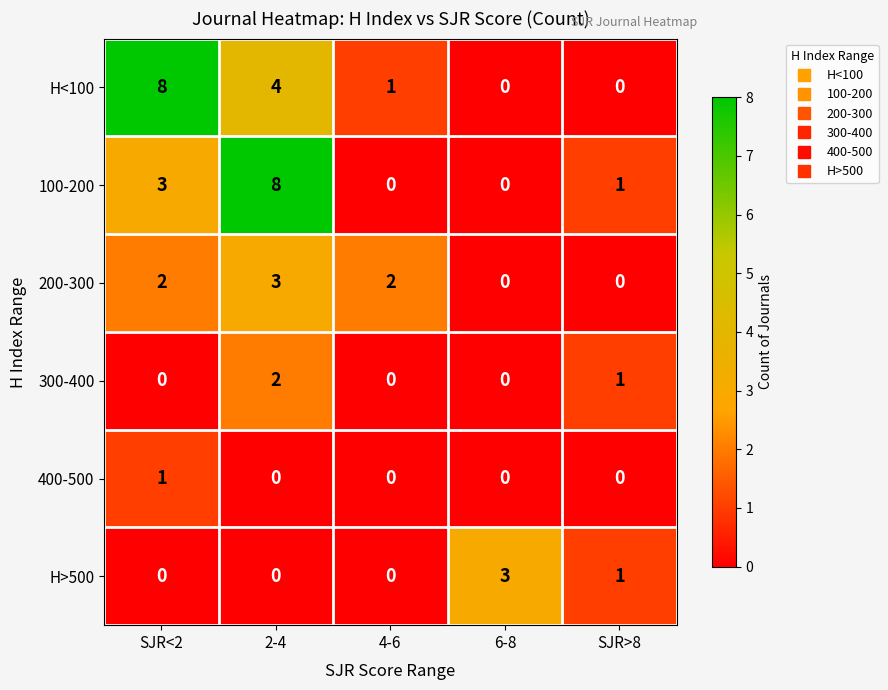

How many values in the H<100 series are below 1?

2